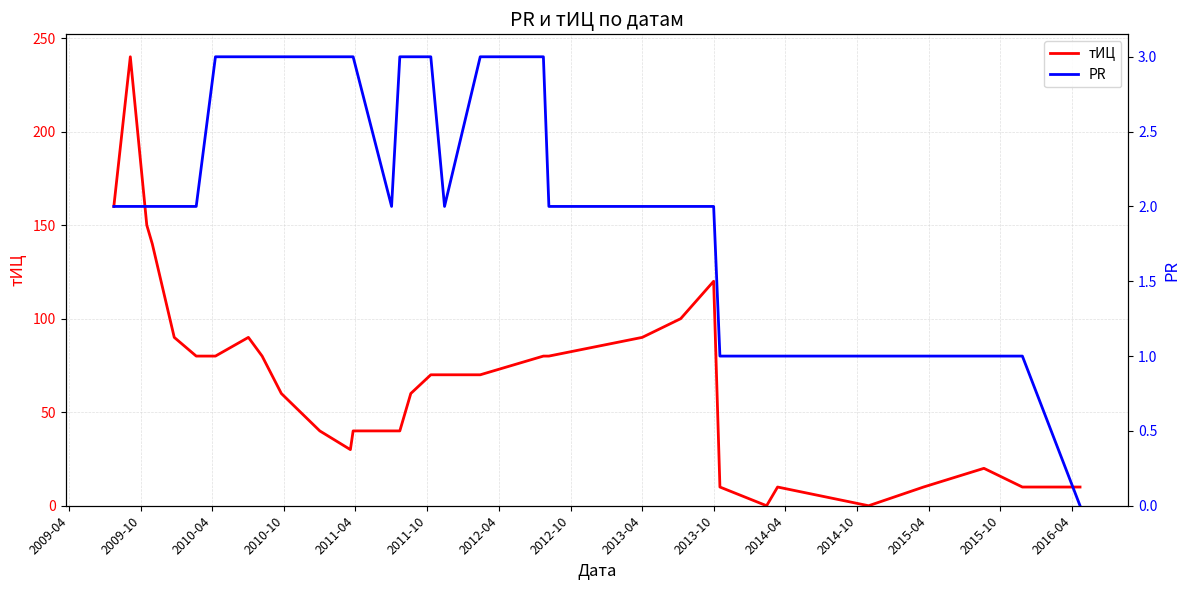

Which series has the widest spread of values?

тИЦ